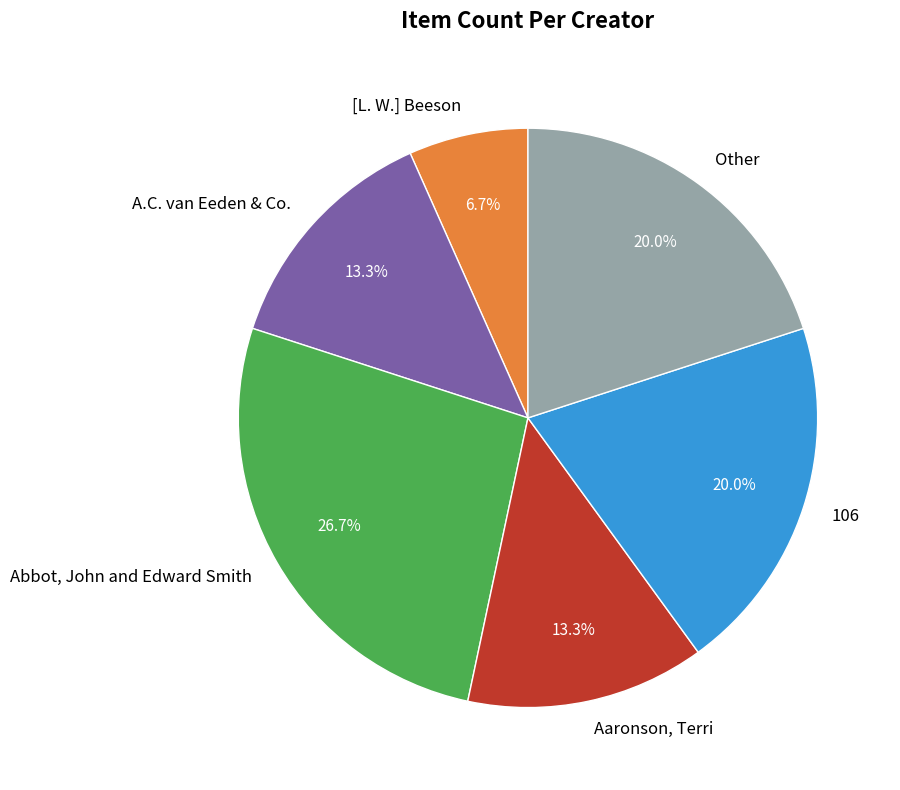

Which category has the smallest portion of the pie?

[L. W.] Beeson